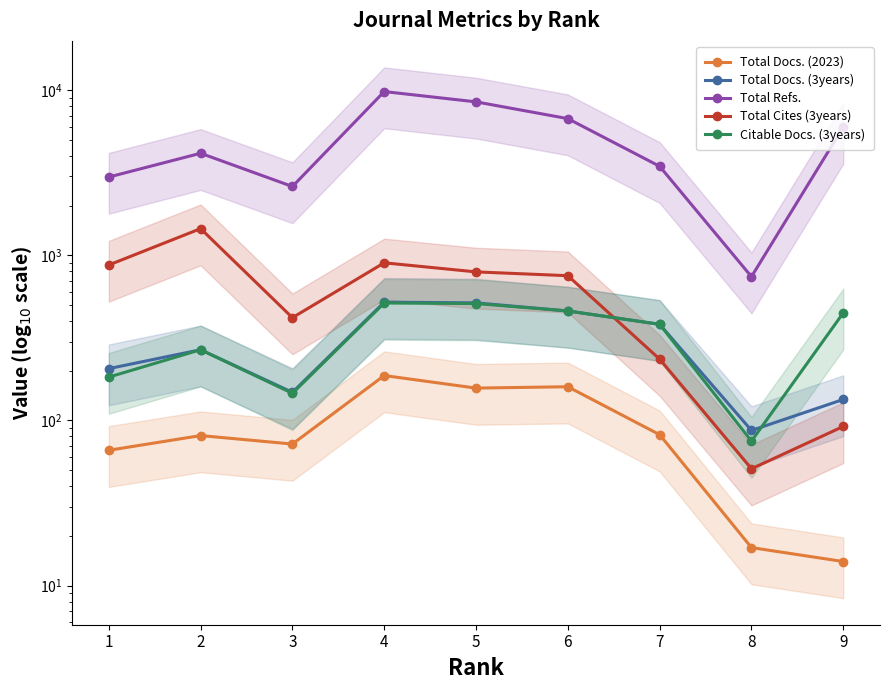

After their last crossing, which series has the higher values: Total Docs. (3years) or Citable Docs. (3years)?

Citable Docs. (3years)